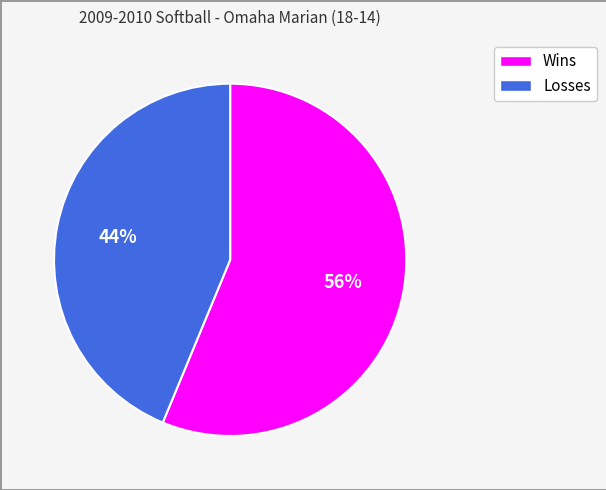

What is the ratio of the value at Wins to the value at Losses?

1.3